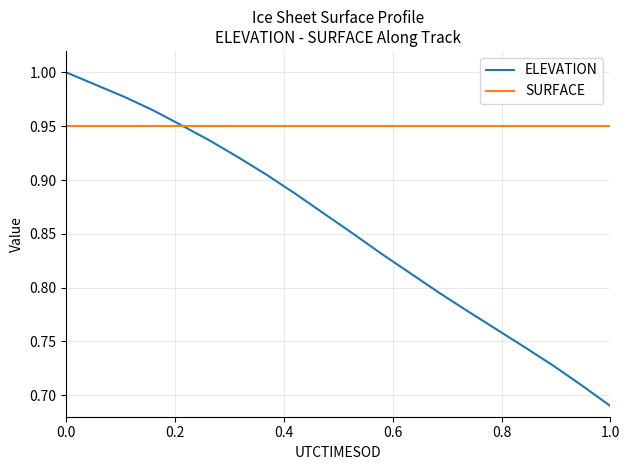

Which series has the largest total across all categories?

SURFACE